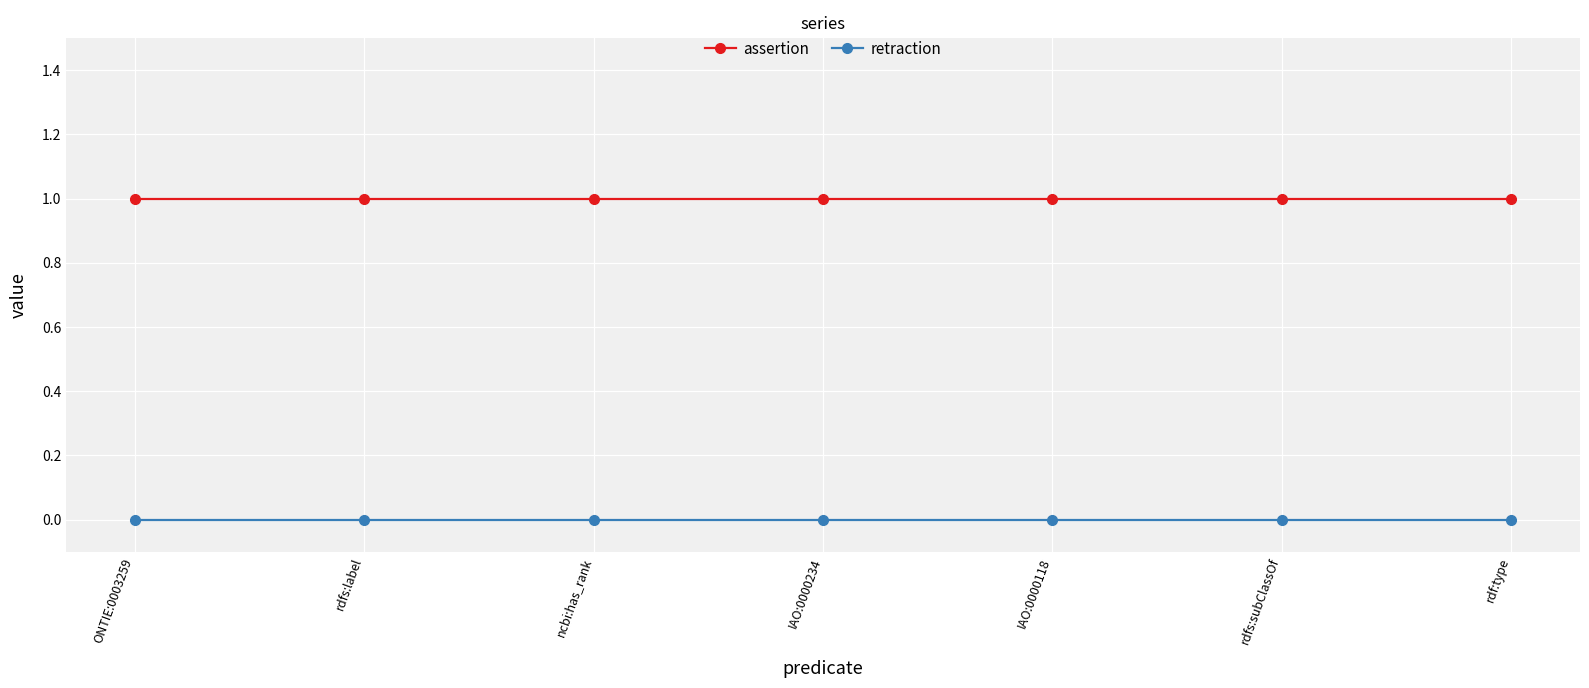

How many lines are shown in the chart?

2